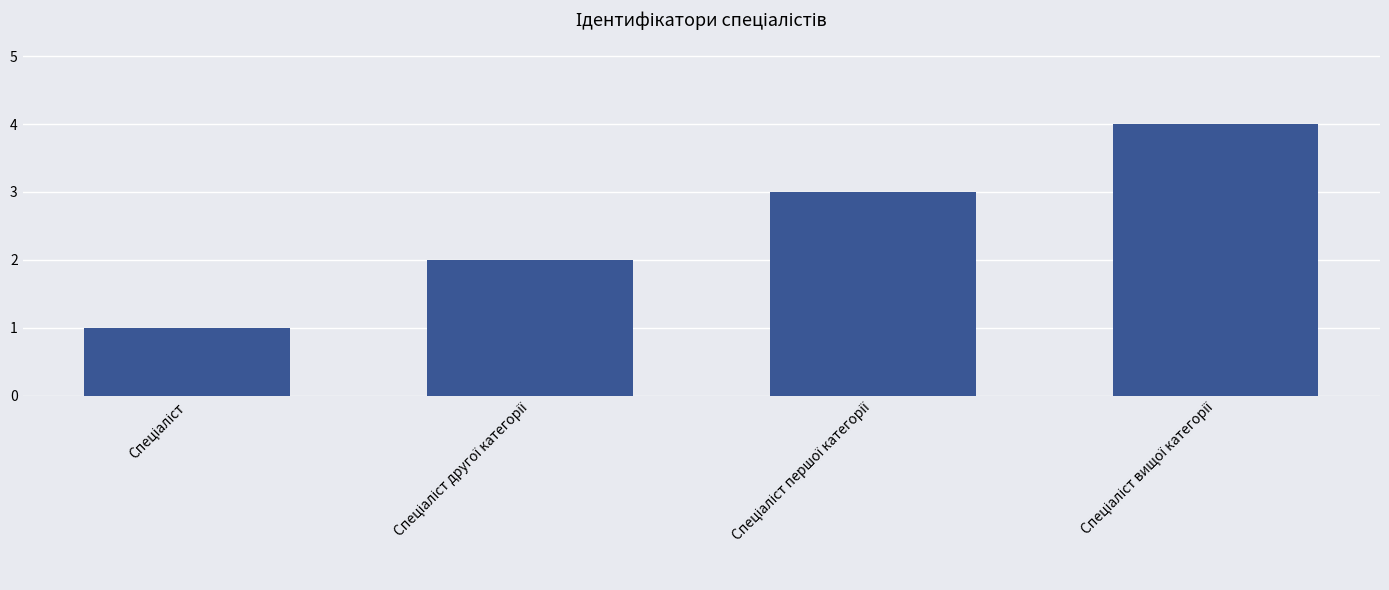

What is the sum of all values?

10